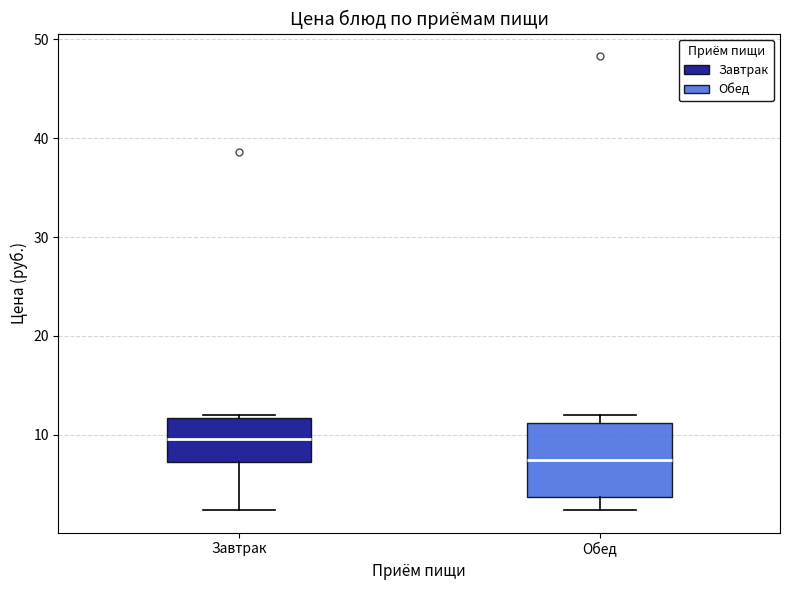

Reading left to right, transcribe this box plot: for each box, give where its median line is, the range the box spans, and where its two whiskers end, as read against the y-axis. The values are not printed on the chart, so give them approximately, as read against the axis.

Завтрак: median 10, box 7 to 12, whiskers 2 to 12
Обед: median 7, box 4 to 11, whiskers 2 to 12